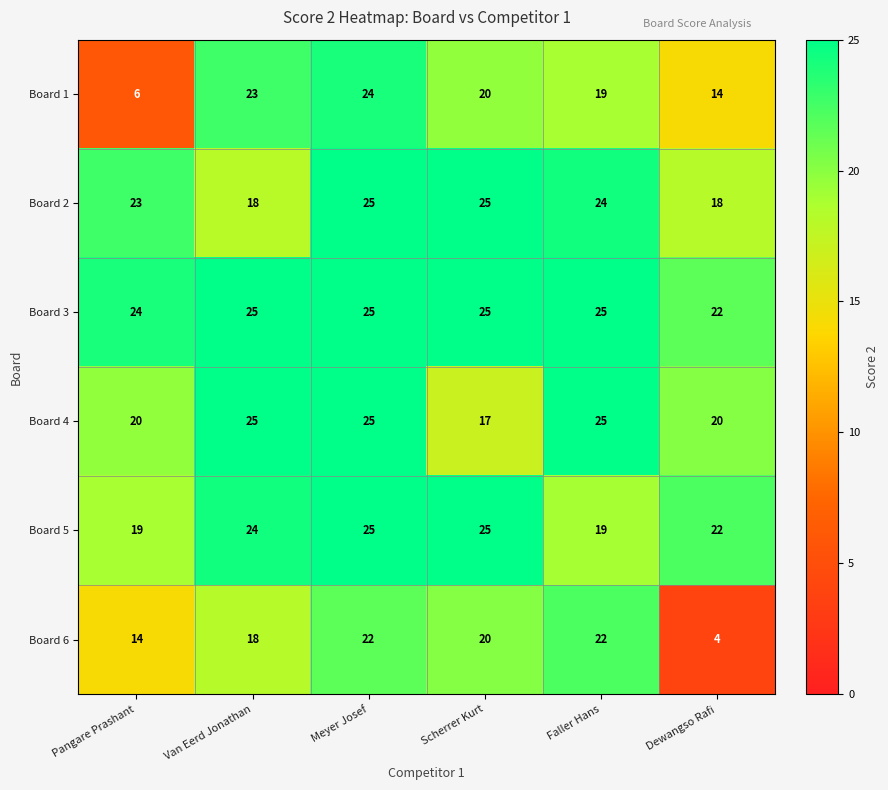

The value of Board 2 at Dewangso Rafi is 11. True or false?

False